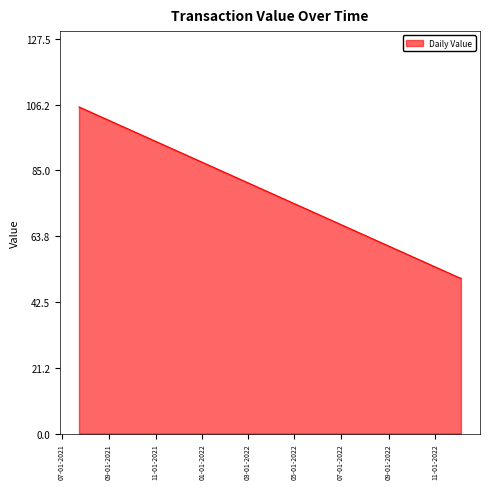

What is the average value?

77.9